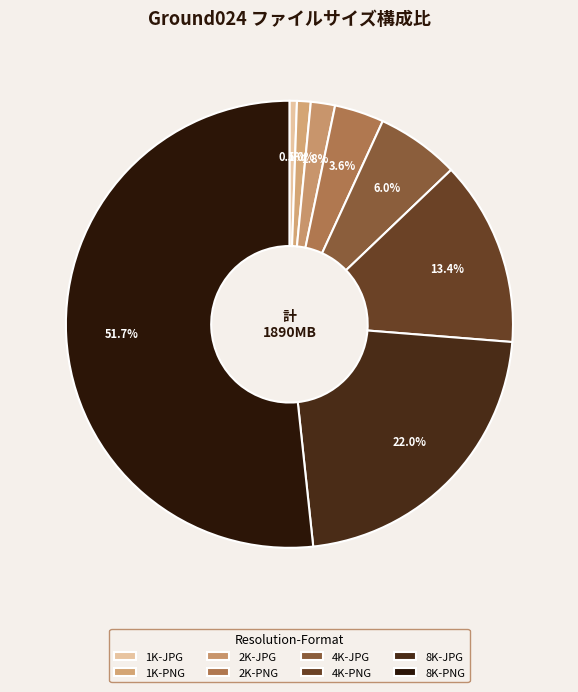

Is it true that 8K-PNG is 52% of the pie?

True